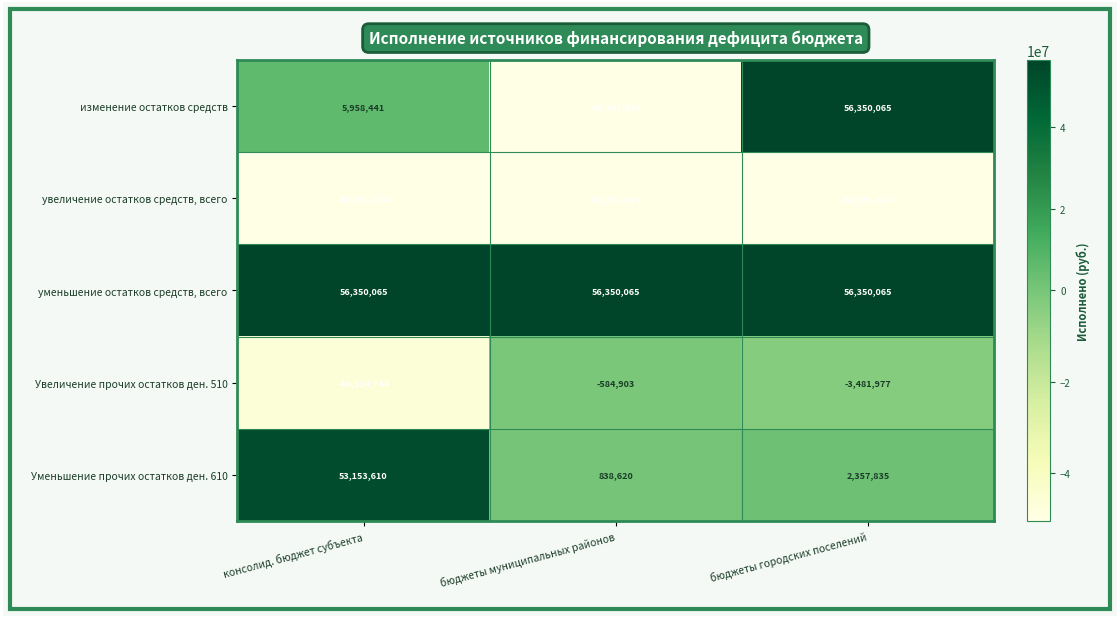

The изменение остатков средств series shows -19916202 at бюджеты муниципальных районов. True or false?

False